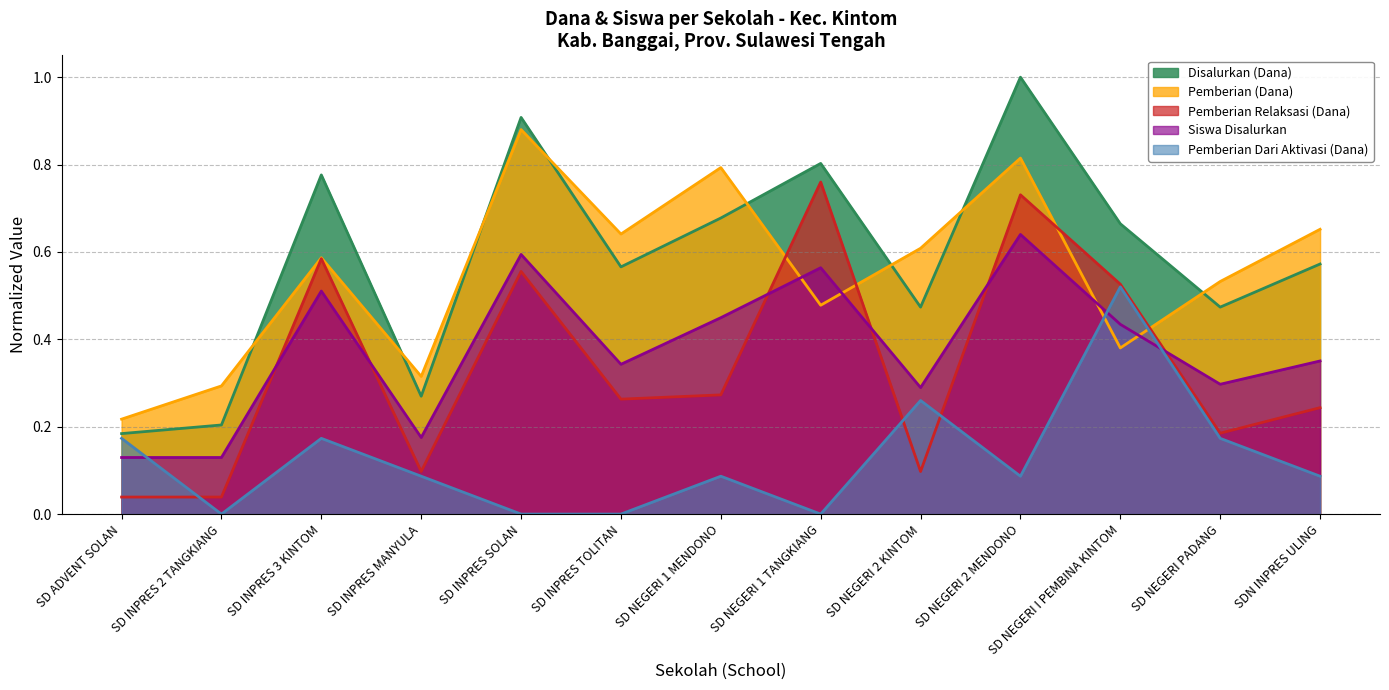

Which series has the largest total across all categories?

Disalurkan (Dana)